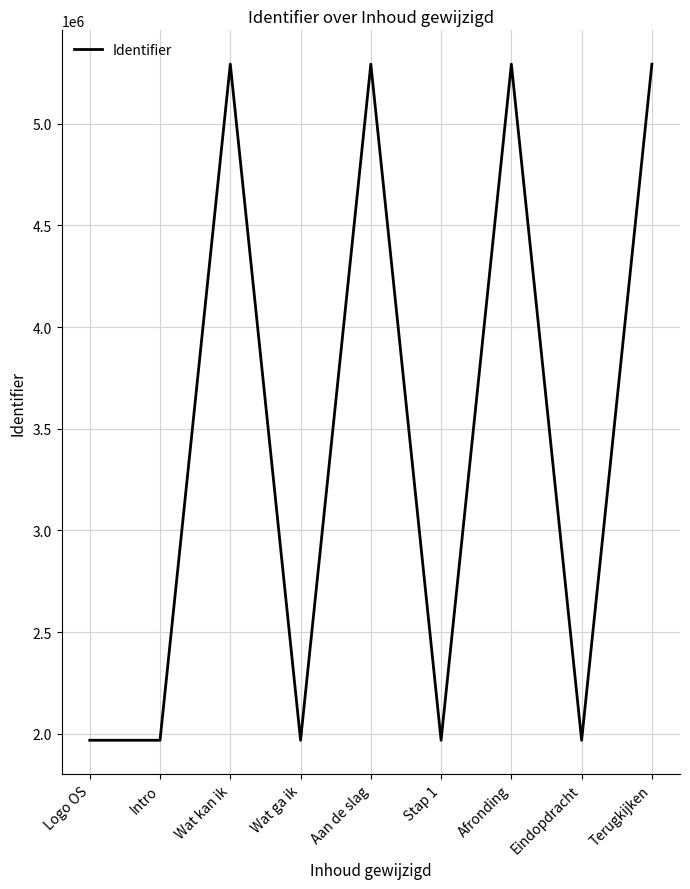

How many categories are shown in the chart?

9